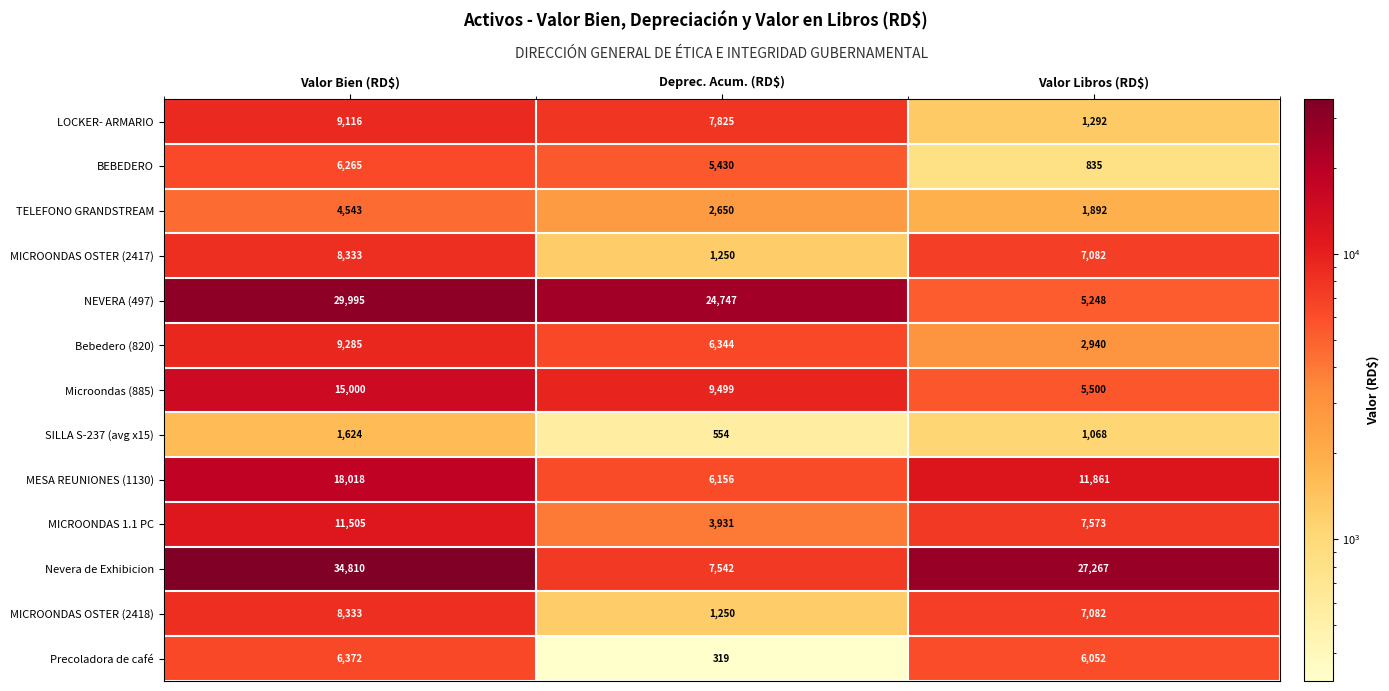

What is the average value of the Nevera de Exhibicion series?

23206